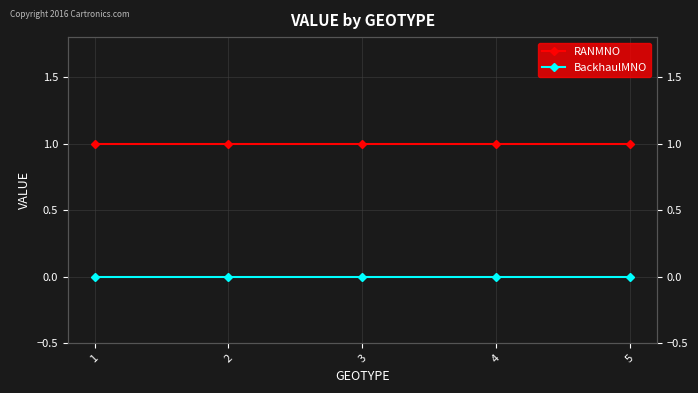

Count the number of data series in this chart.

2